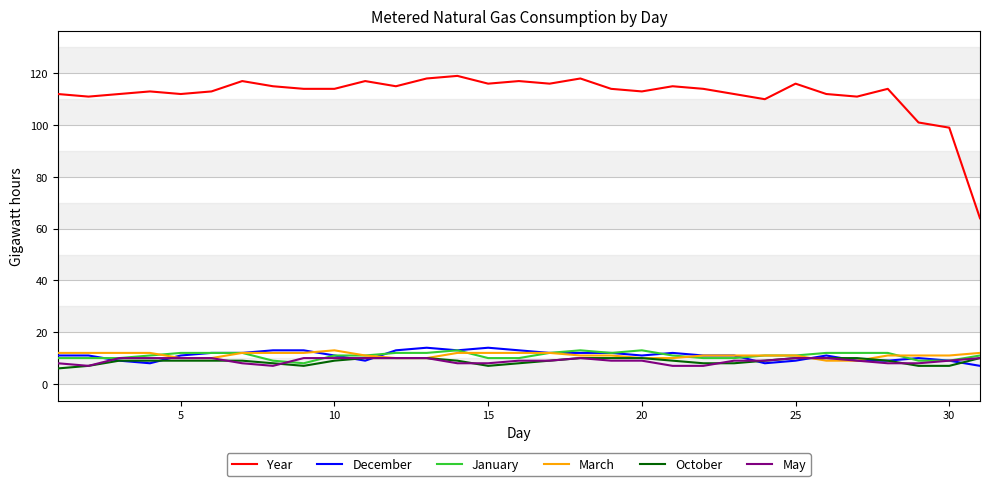

Which series has the largest range (max minus min)?

Year